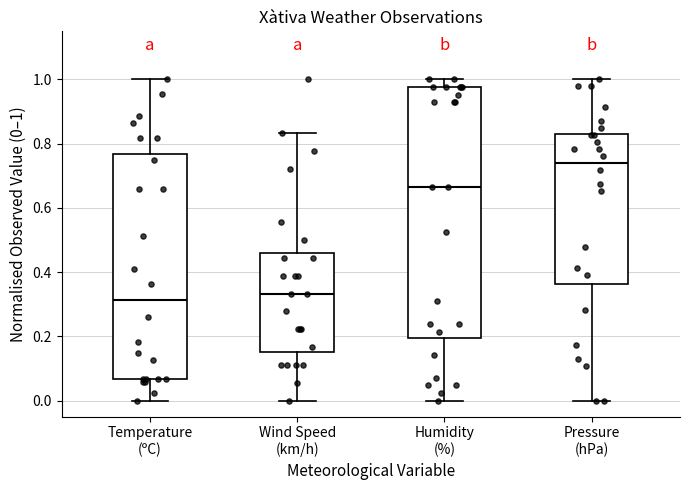

Where does the median line of the box for Wind Speed (km/h) sit on the y-axis? The values are not printed on the chart, so give them approximately, as read against the axis.

0.34